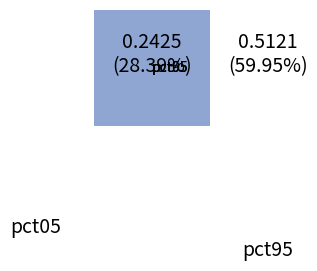

Is the sum of pct95 and pct45 greater than half?

No